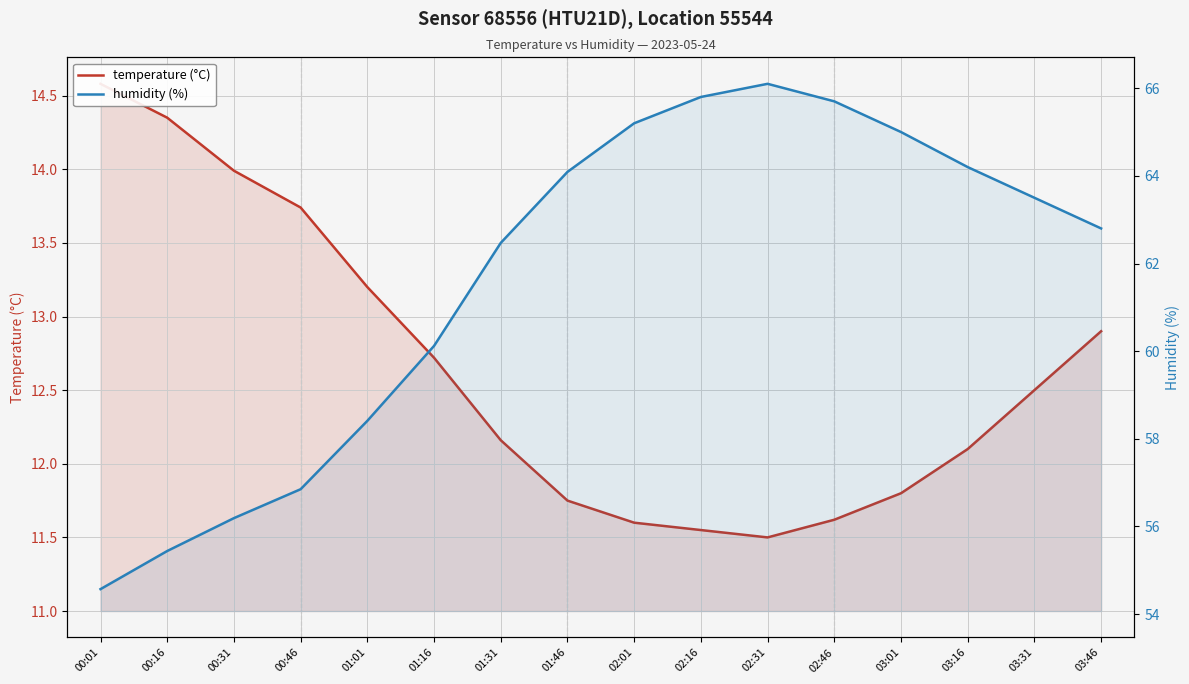

Read the temperature (°C) value at 00:16.

14.3